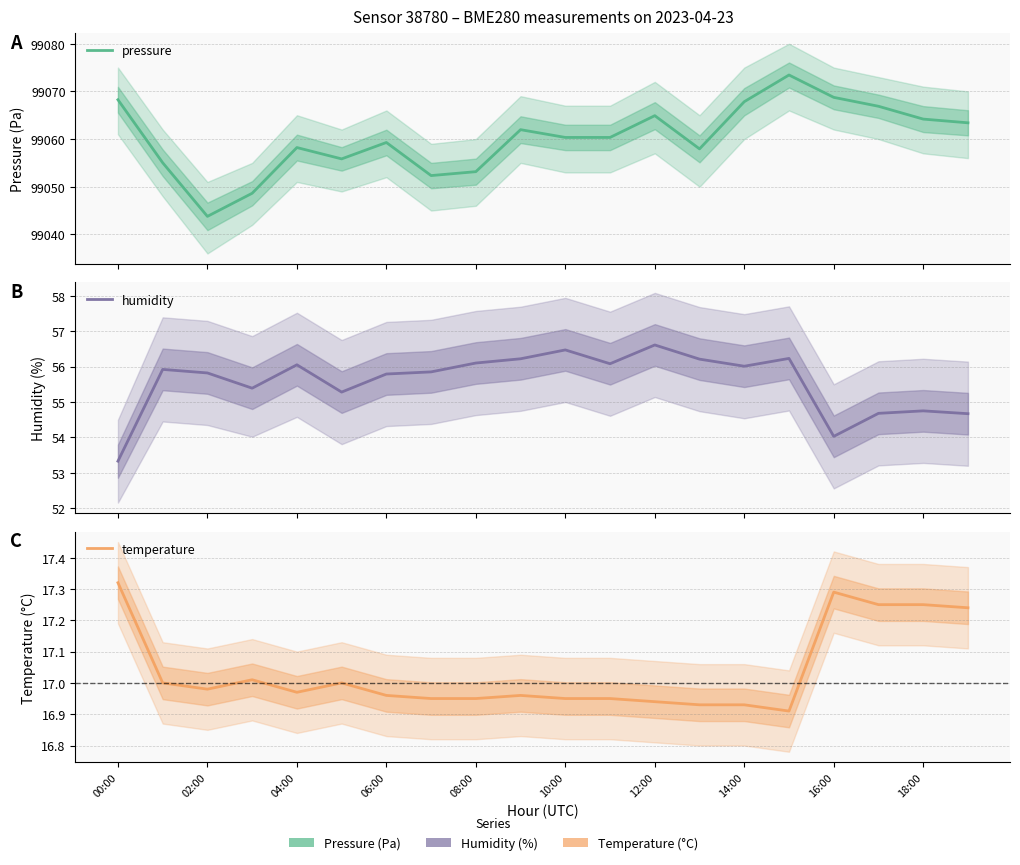

Does the chart have visible grid lines?

Yes